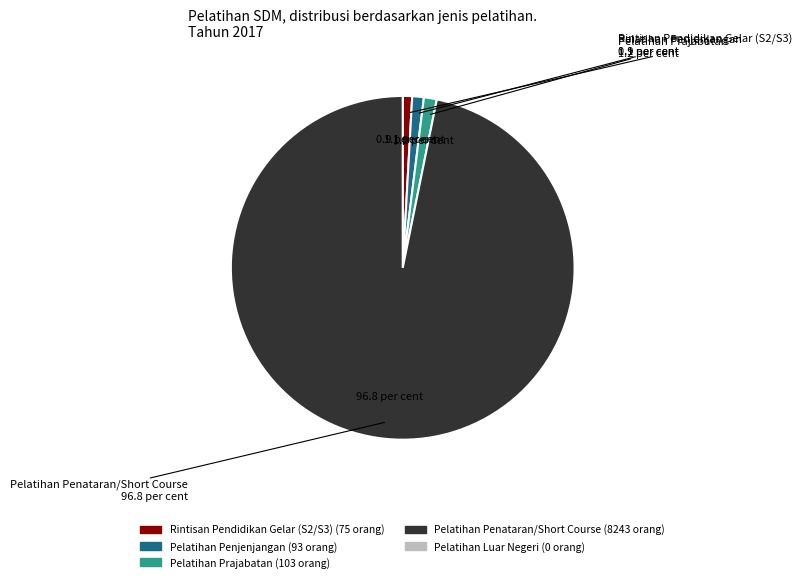

Does any single category account for the majority?

Yes